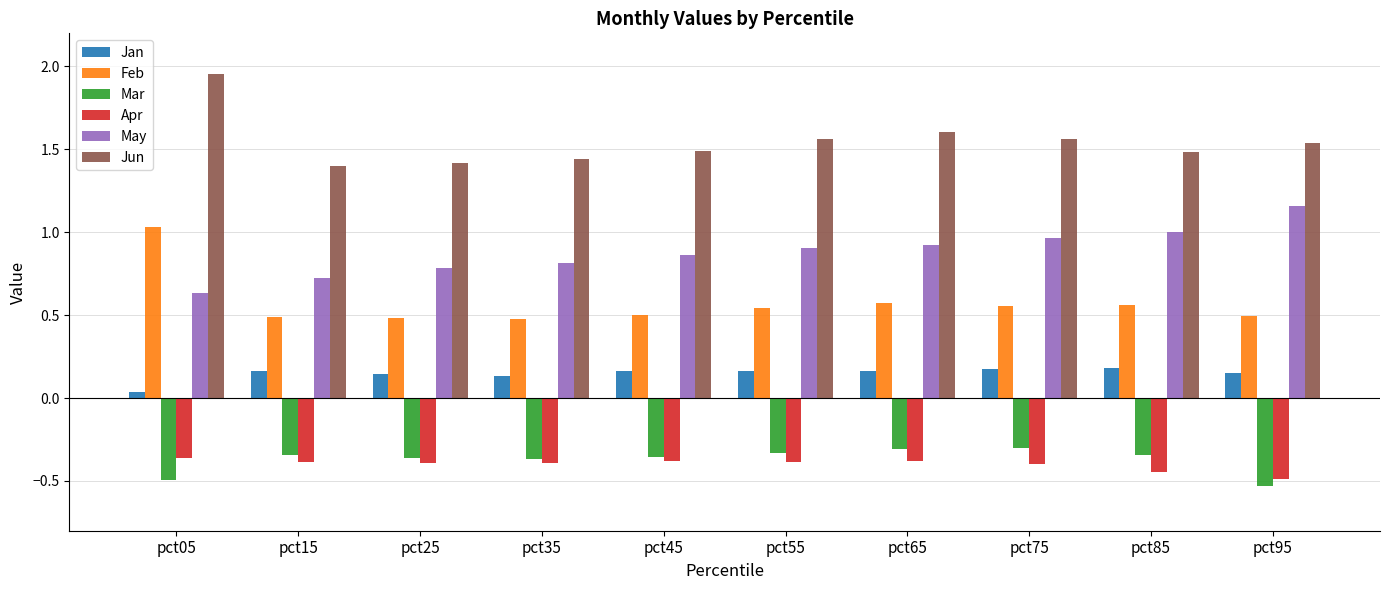

The Feb series shows 0.9 at pct85. True or false?

False